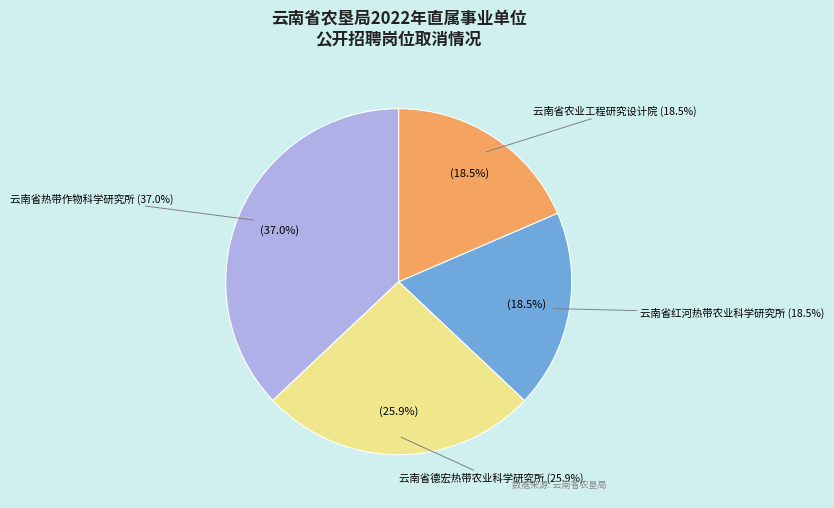

Rank the categories by value from highest to lowest.

云南省热带作物科学研究所, 云南省德宏热带农业科学研究所, 云南省红河热带农业科学研究所, 云南省农业工程研究设计院